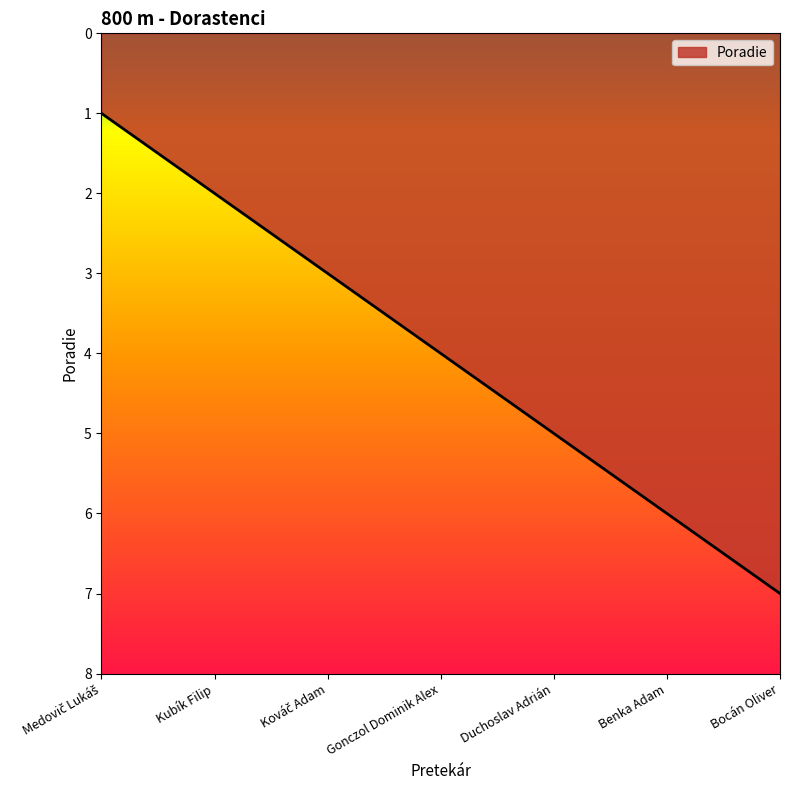

Which category has the highest value across all series?

Bocán Oliver